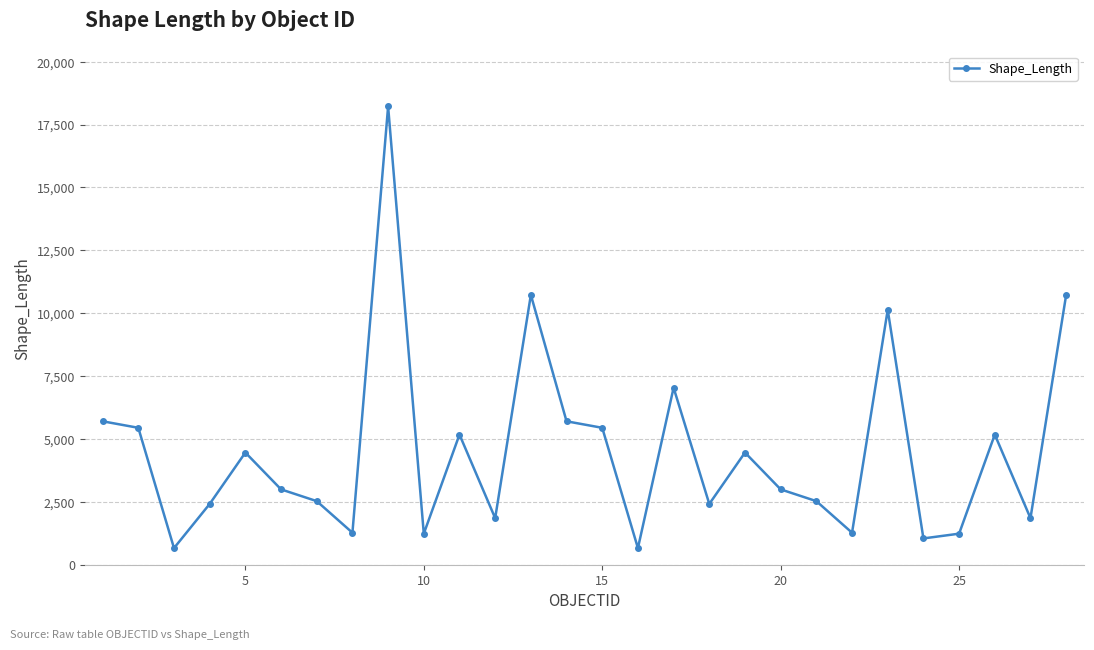

What is the value of the 21st point from the left?

2528.1